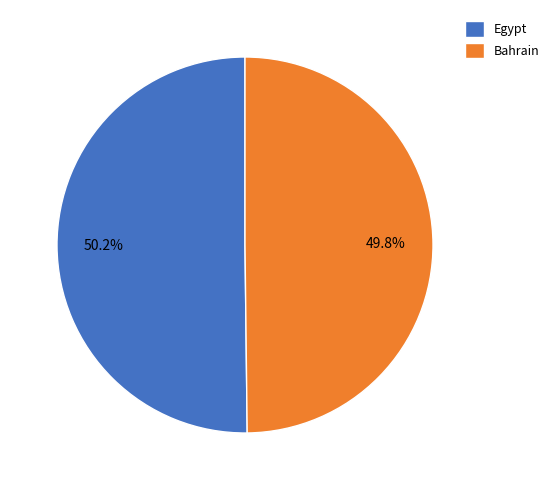

Does any single category account for the majority?

Yes